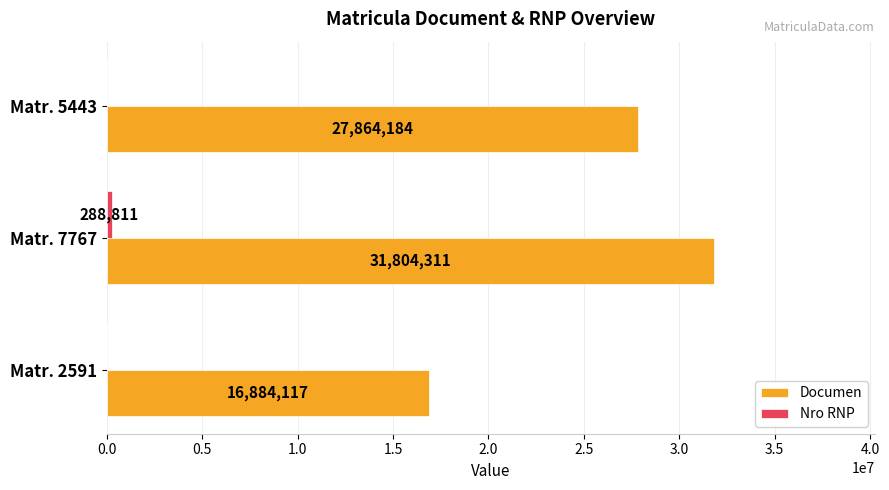

How many series are shown in this chart?

2